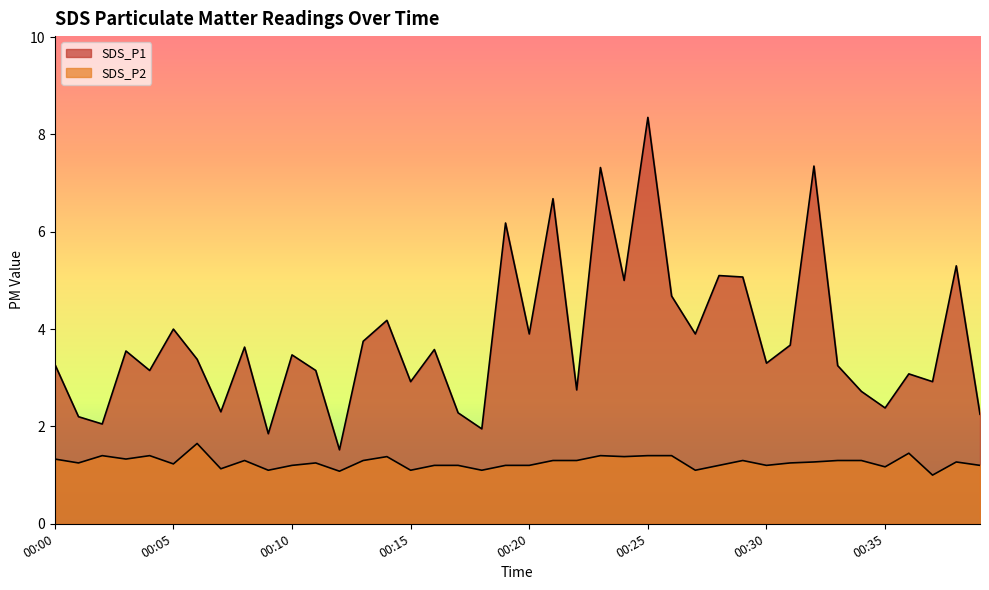

True or false: SDS_P1 and SDS_P2 intersect in this chart.

False